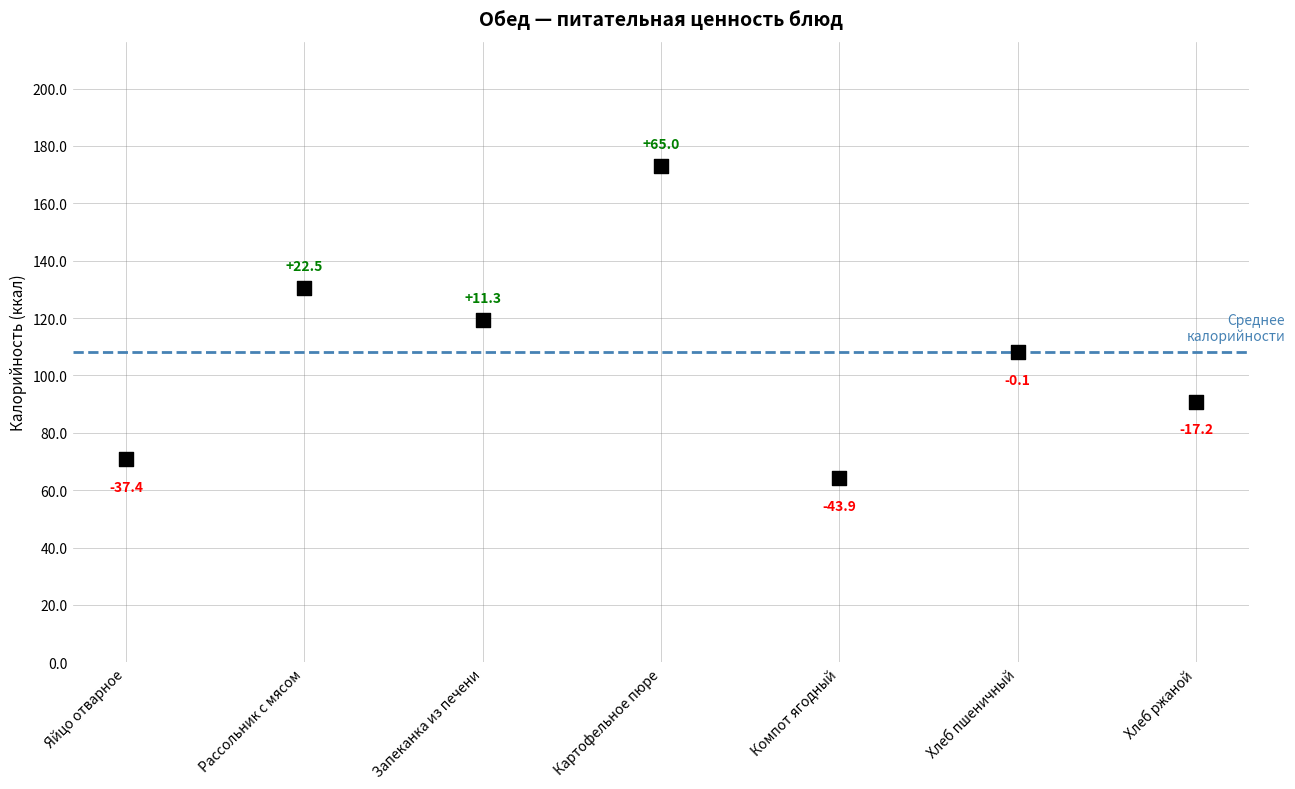

What Y value in the scatter plot is closest to 118?

119.4